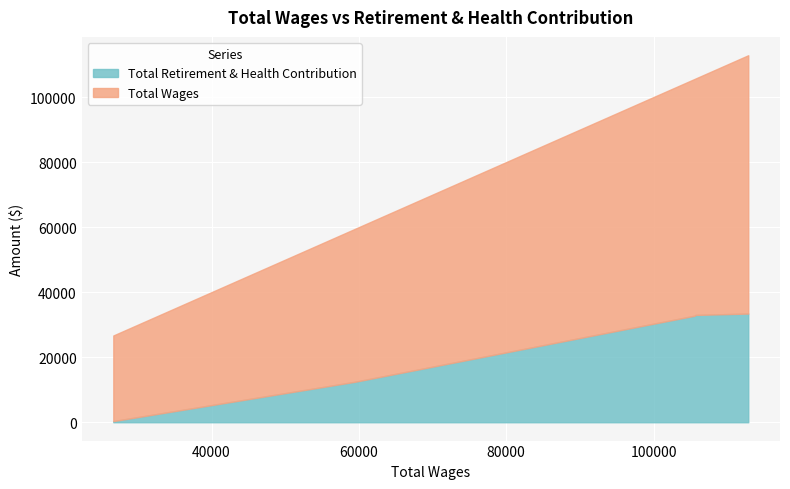

At which category is the sum across all series the highest?

112849.0